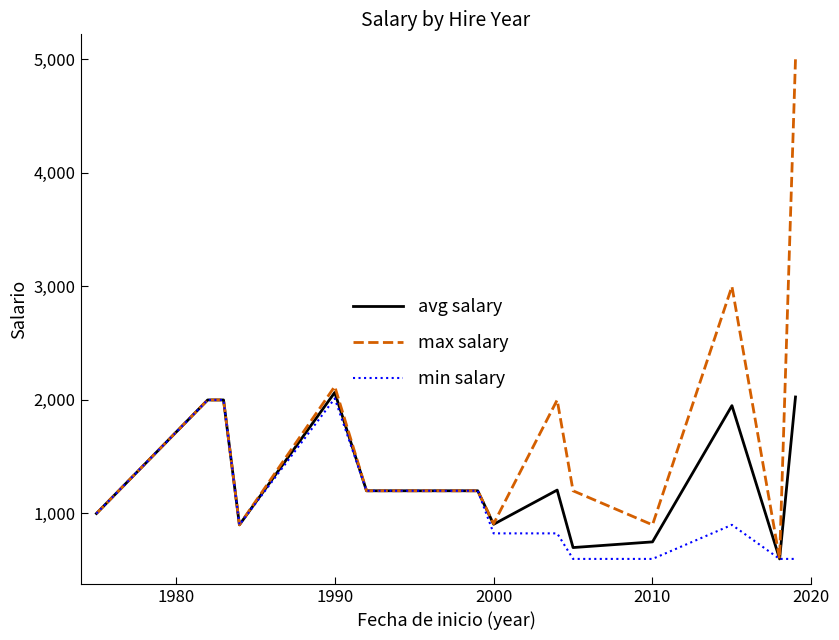

Which series has the largest range (max minus min)?

max salary